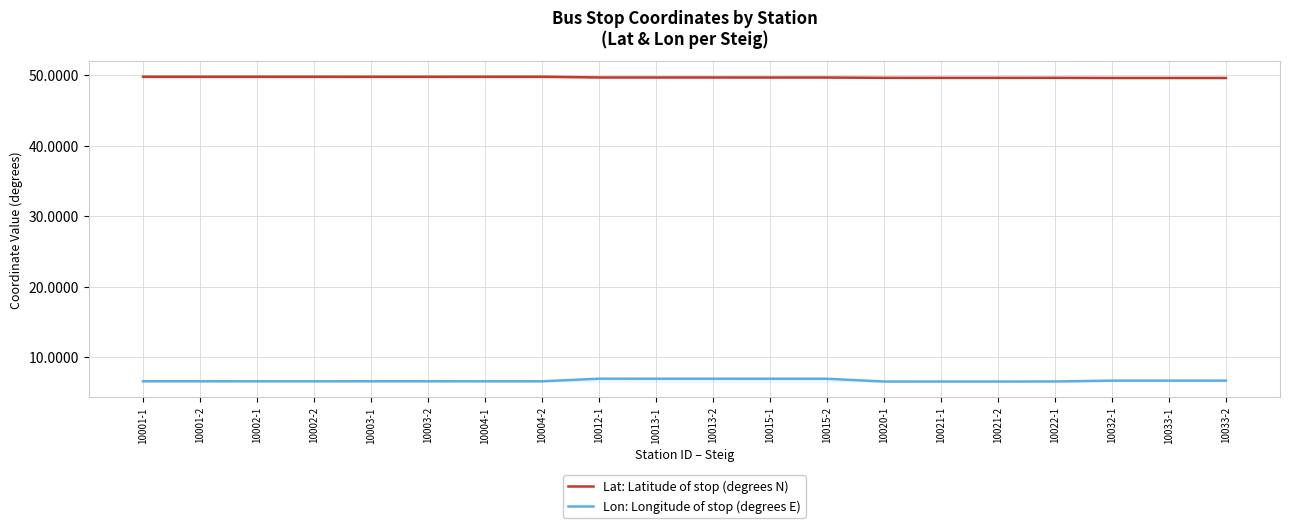

Reading left to right, extract all data points from this chart.

Lat: Latitude of stop (degrees N): 10001-1=49.8	10001-2=49.8	10002-1=49.8	10002-2=49.8	10003-1=49.8	10003-2=49.8	10004-1=49.8	10004-2=49.8	10012-1=49.7	10013-1=49.7	10013-2=49.7	10015-1=49.7	10015-2=49.7	10020-1=49.6	10021-1=49.6	10021-2=49.6	10022-1=49.6	10032-1=49.6	10033-1=49.6	10033-2=49.6
Lon: Longitude of stop (degrees E): 10001-1=6.6	10001-2=6.6	10002-1=6.6	10002-2=6.6	10003-1=6.6	10003-2=6.6	10004-1=6.6	10004-2=6.6	10012-1=7.0	10013-1=7.0	10013-2=7.0	10015-1=7.0	10015-2=7.0	10020-1=6.6	10021-1=6.6	10021-2=6.6	10022-1=6.6	10032-1=6.7	10033-1=6.7	10033-2=6.7